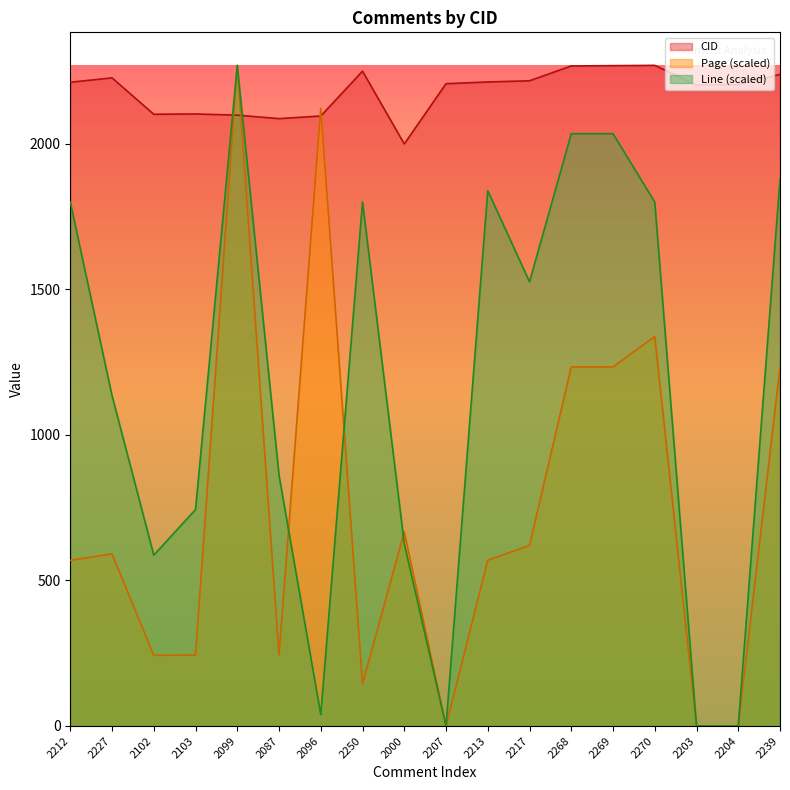

What position from the left is 2270?

15